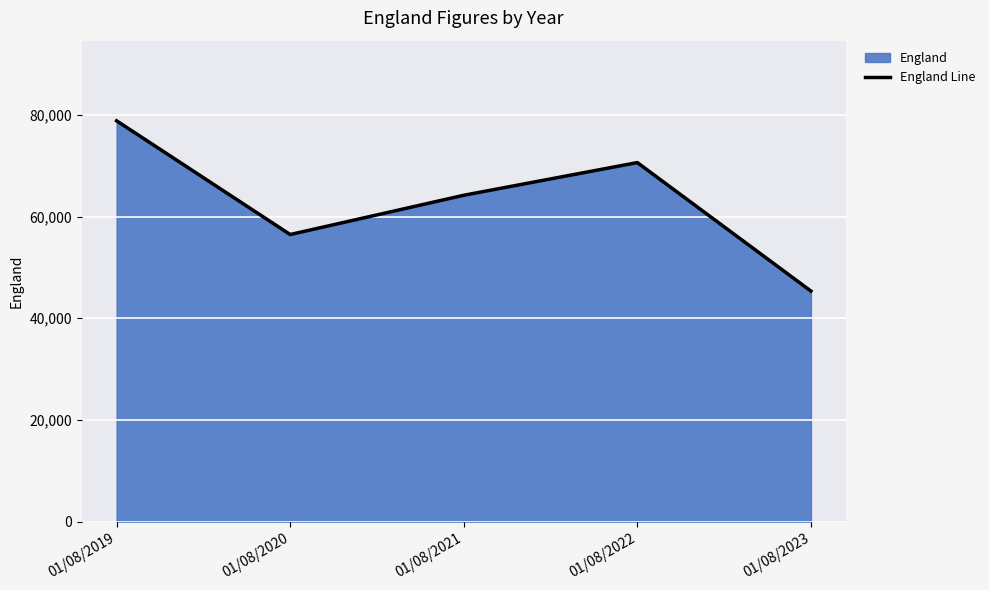

Is it true that the value at 01/08/2019 is 78838?

True